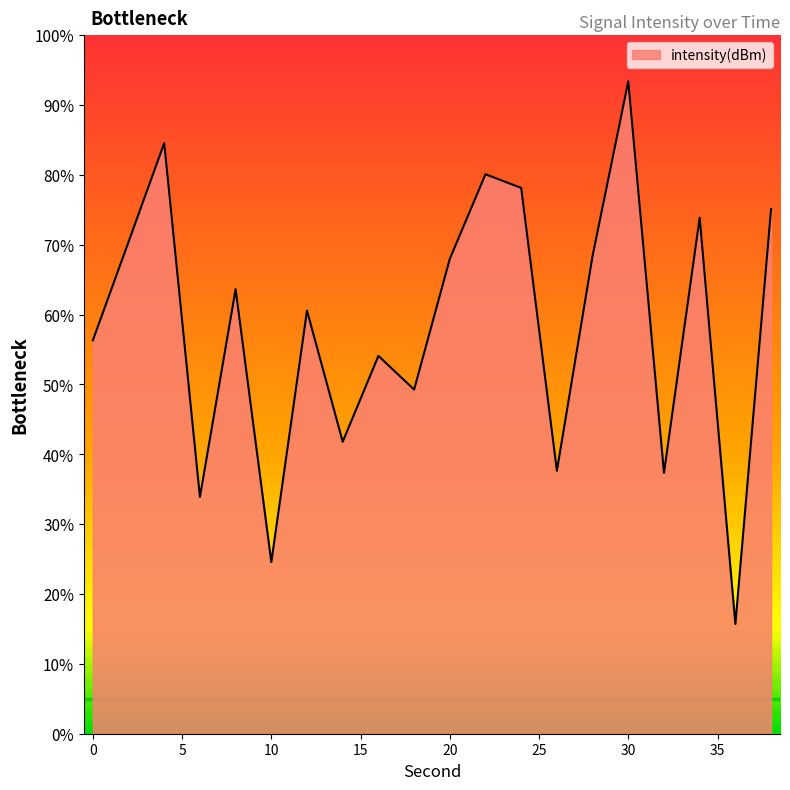

What is the smallest value displayed?

15.7